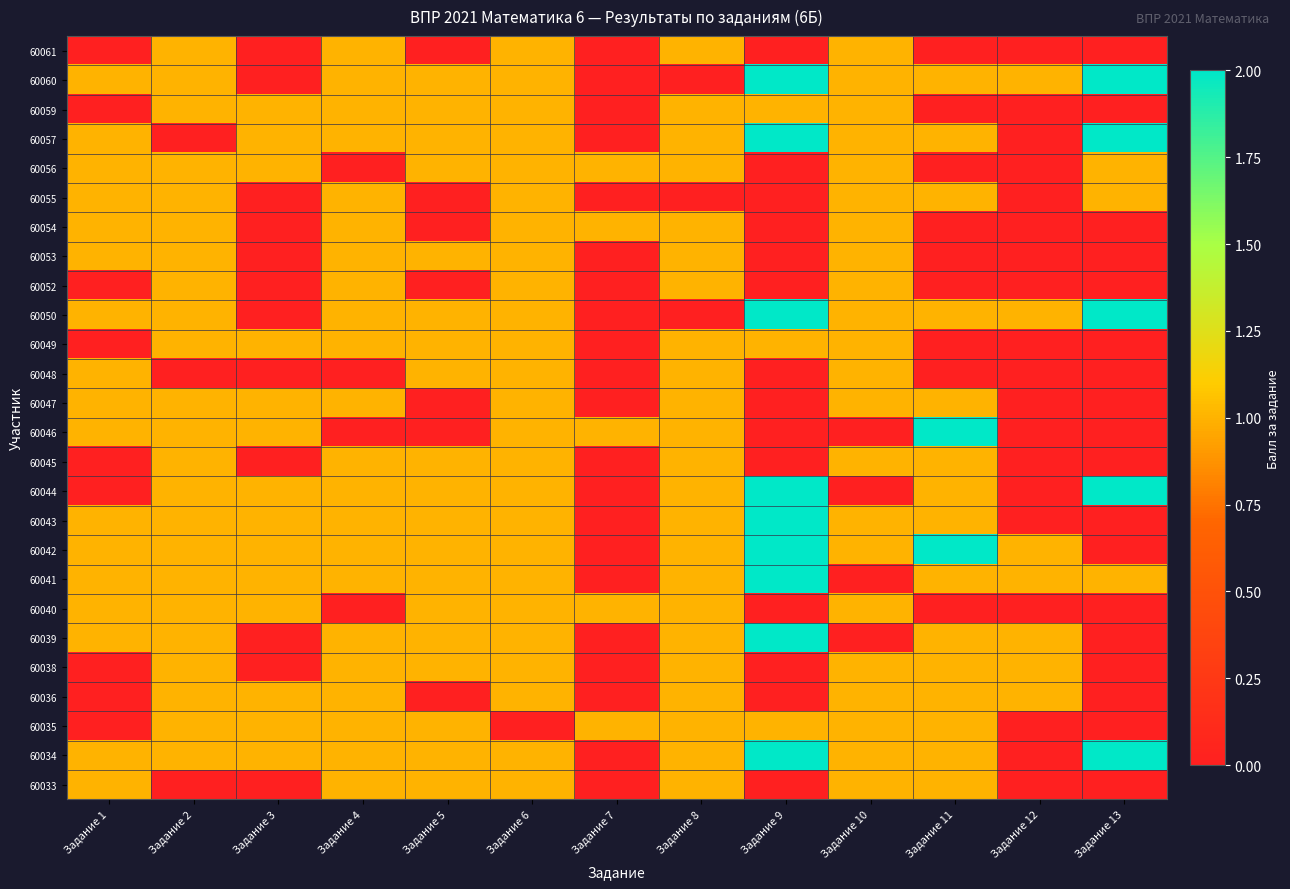

List the series in order of their peak value, highest first.

60060, 60057, 60050, 60046, 60044, 60043, 60042, 60041, 60039, 60034, 60061, 60059, 60056, 60055, 60054, 60053, 60052, 60049, 60048, 60047, 60045, 60040, 60038, 60036, 60035, 60033